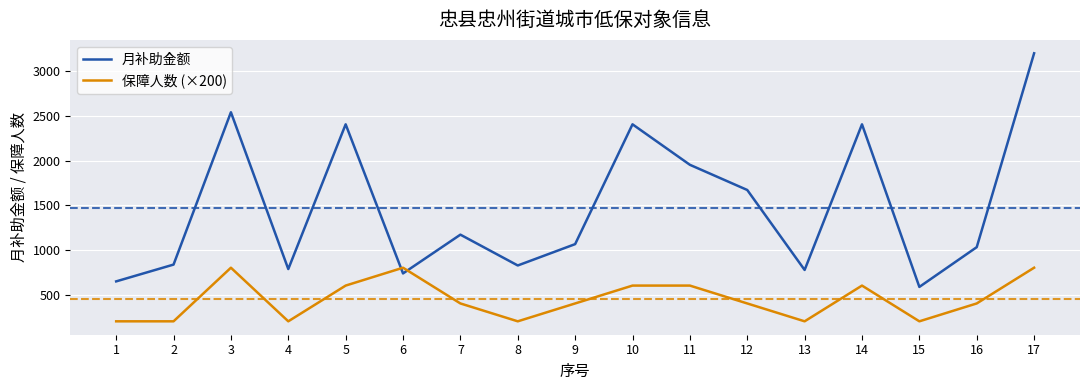

Where is the first local maximum for 保障人数 (×200)?

3